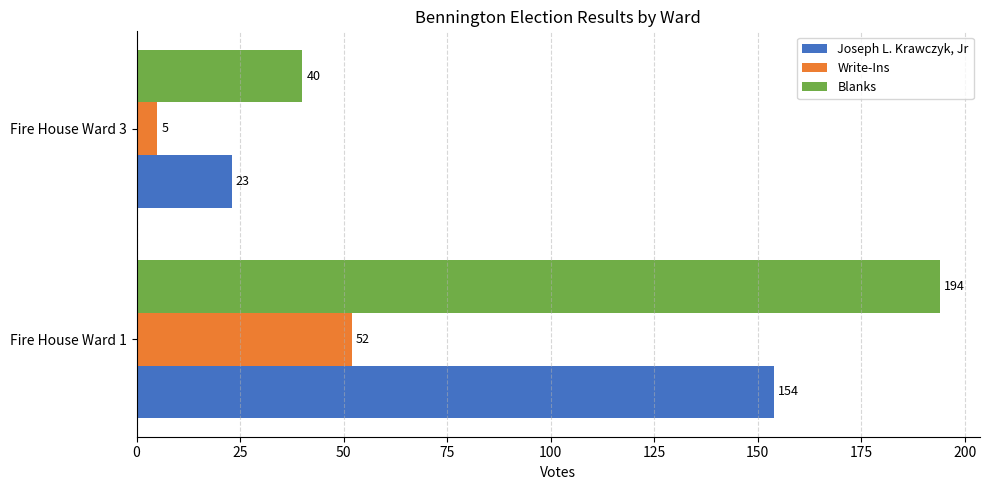

What is the total value across all series at Fire House Ward 3?

68